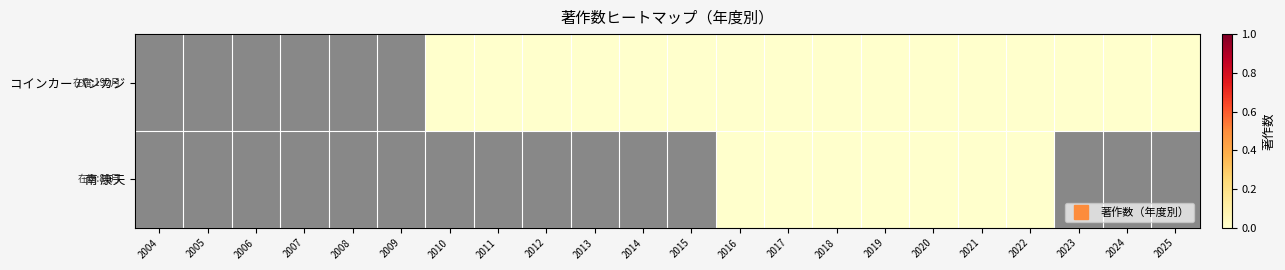

Rank the series at 2015 from lowest to highest value.

コインカー パンカジ, 南 康夫